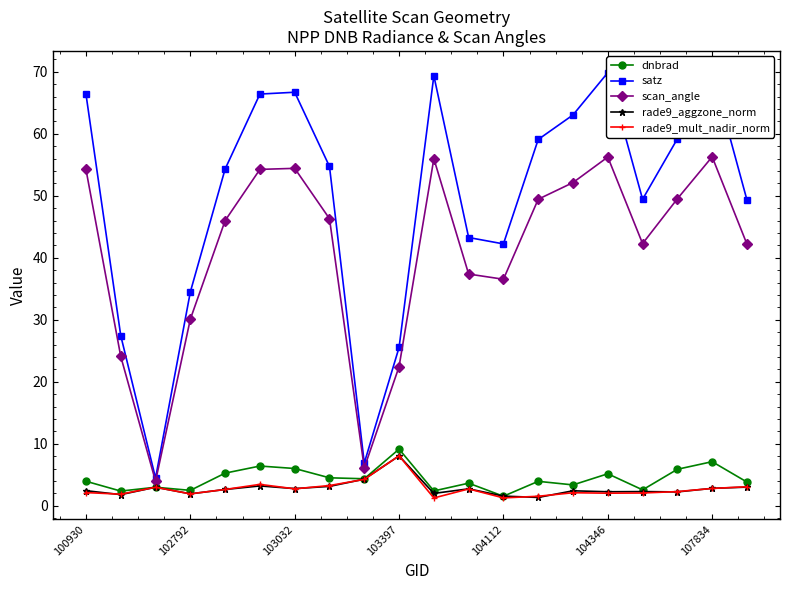

The value of rade9_aggzone_norm at 102792 is 1.9. True or false?

True